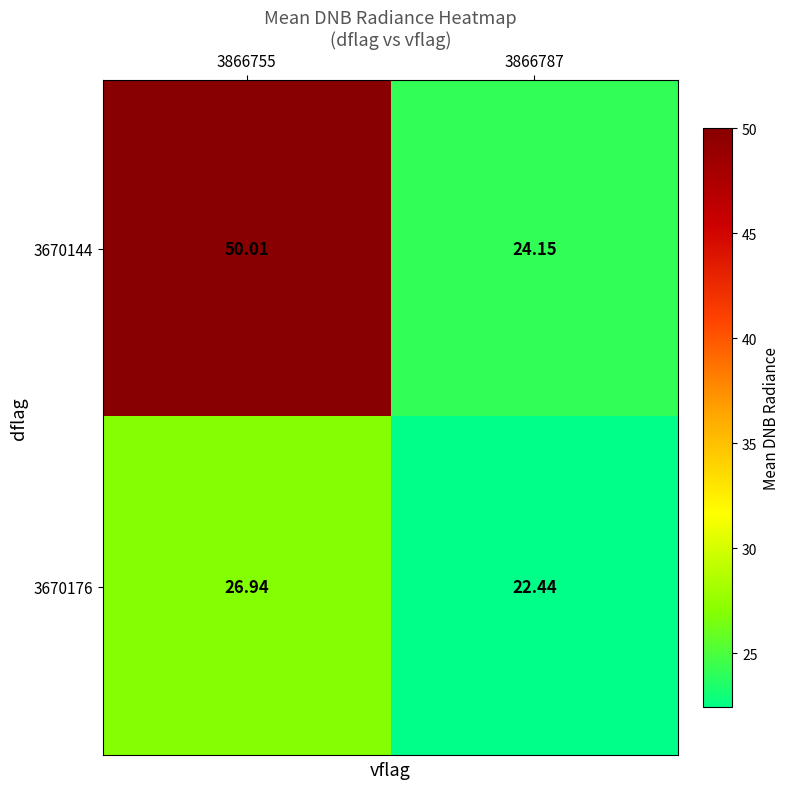

Is the value of 3670176 at 3866787 greater than the value of 3670144 at 3866755?

No